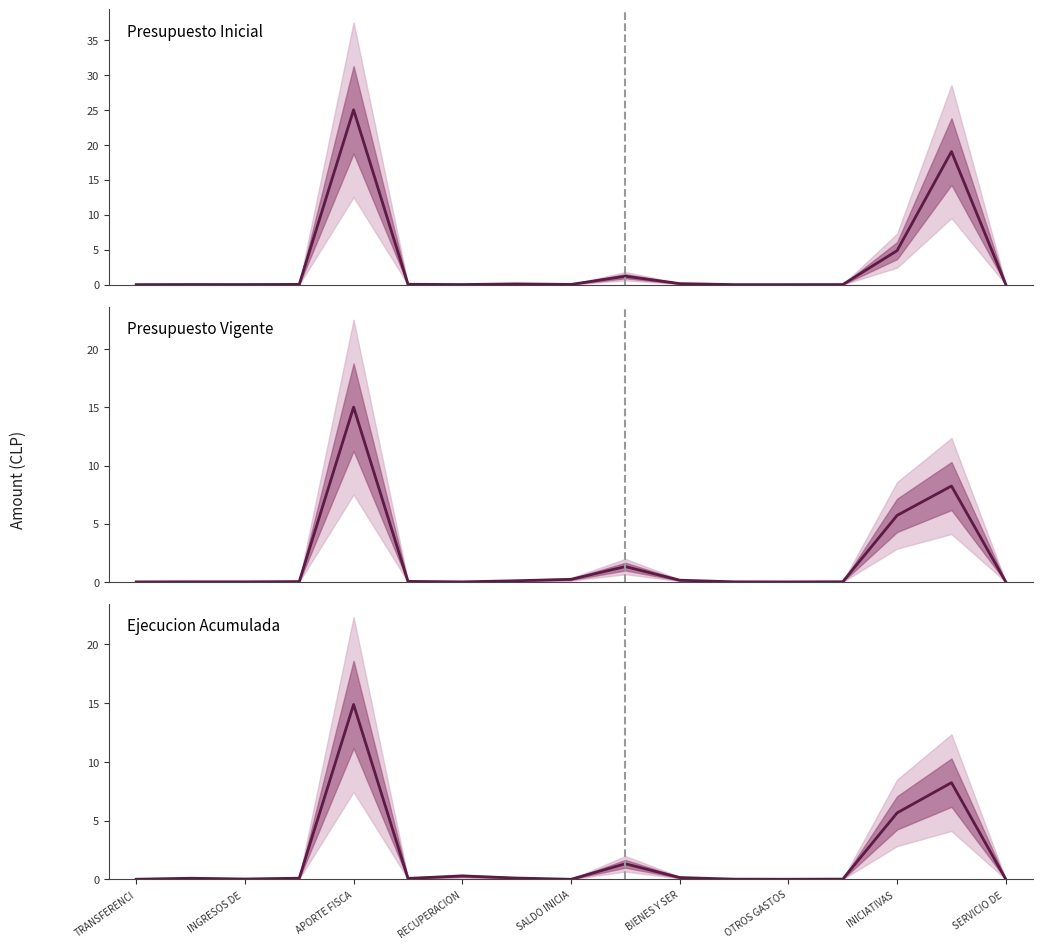

The value of Presupuesto Vigente at RECUPERACION is 0.0. True or false?

True